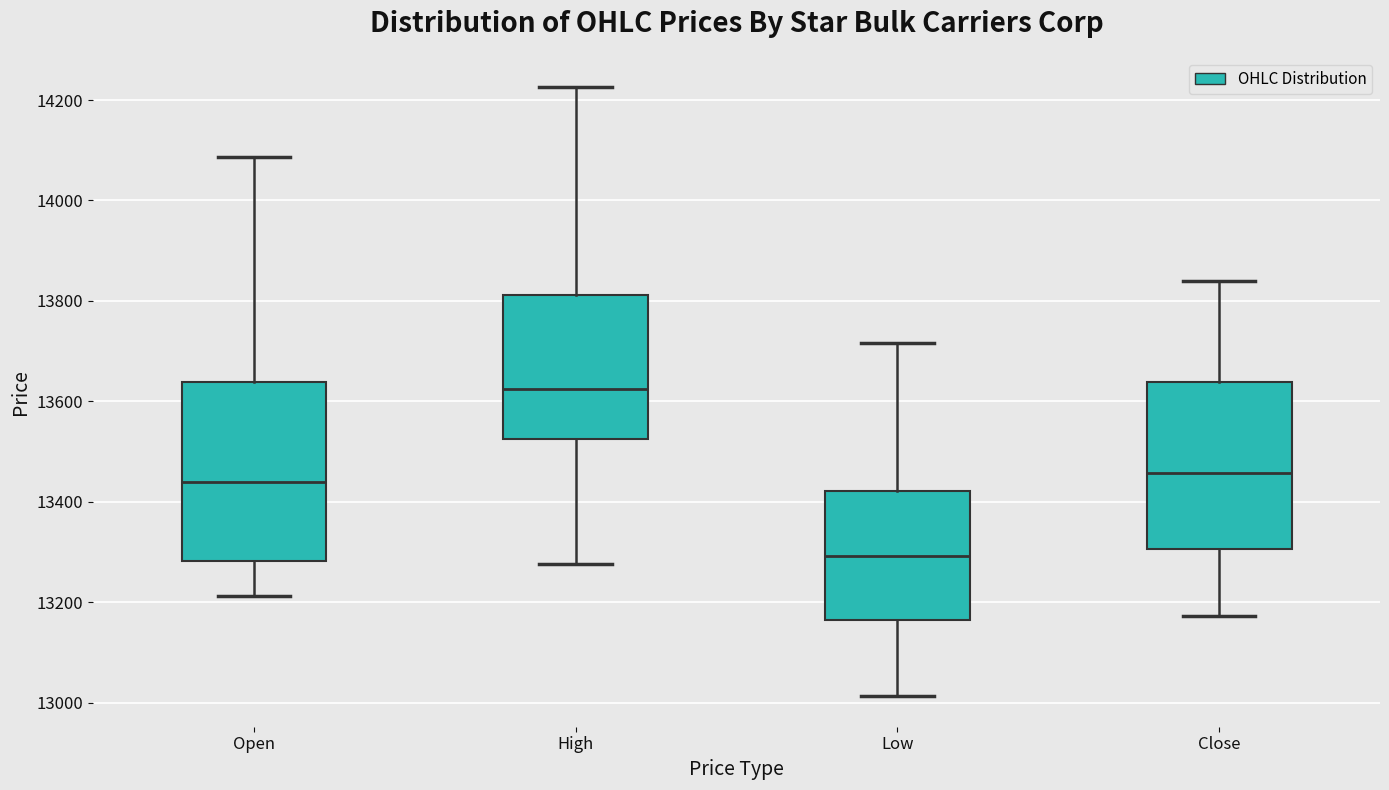

Reading left to right, read every box against the y-axis: the position of its median line, the range the box covers, and the ends of its whiskers. The values are not printed on the chart, so give them approximately, as read against the axis.

Open: median 13440, box 13280 to 13640, whiskers 13220 to 14080
High: median 13620, box 13520 to 13820, whiskers 13280 to 14220
Low: median 13300, box 13160 to 13420, whiskers 13020 to 13720
Close: median 13460, box 13300 to 13640, whiskers 13180 to 13840